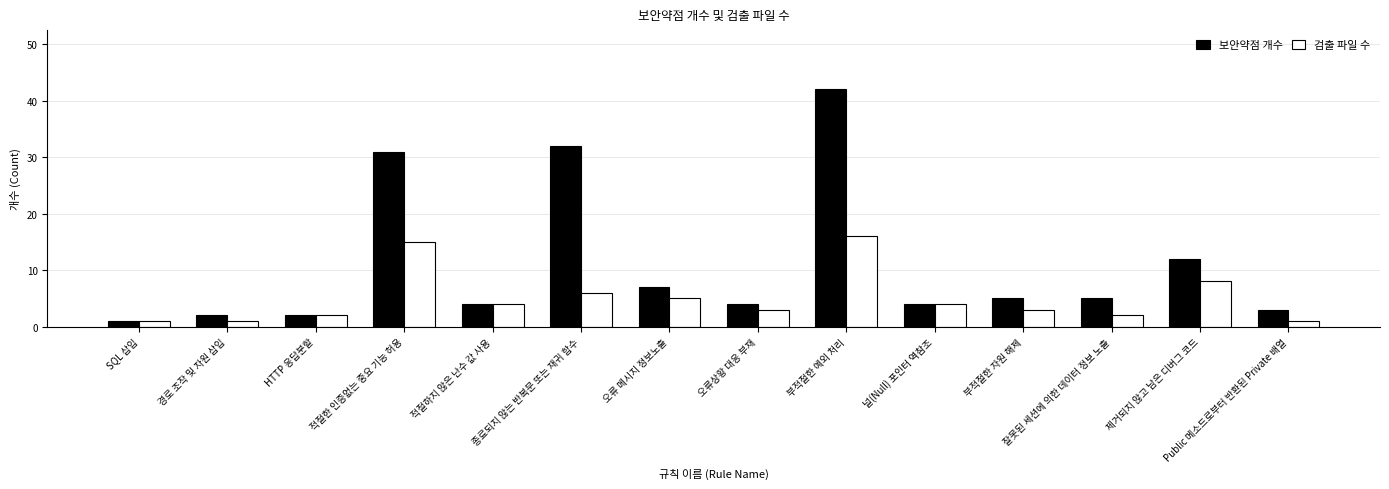

What position from the right is 오류 메시지 정보노출?

8